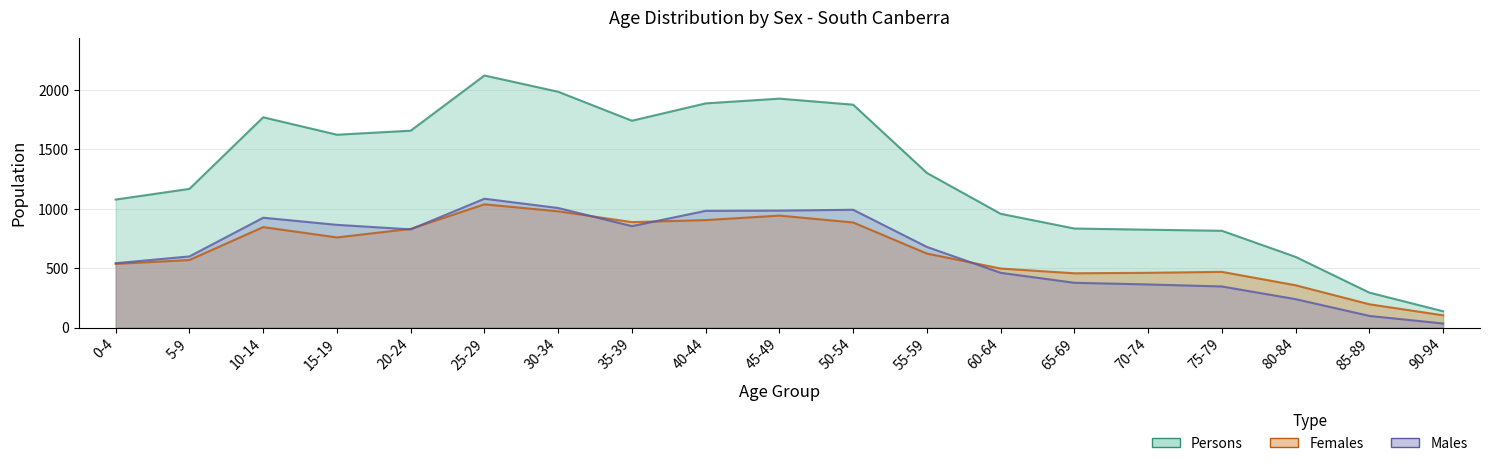

At which label is Persons closest to 1130?

5-9